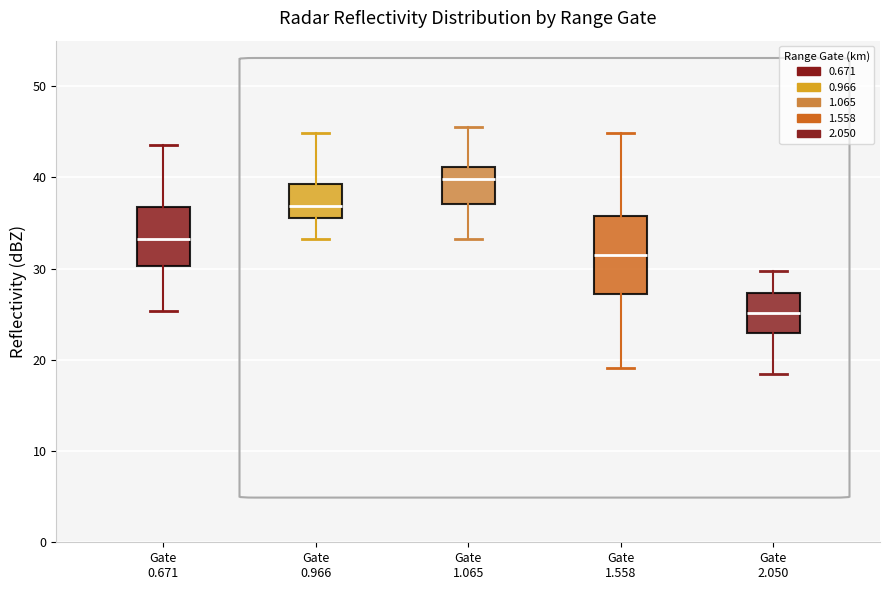

Which box has the lowest median line?

Gate 2.050